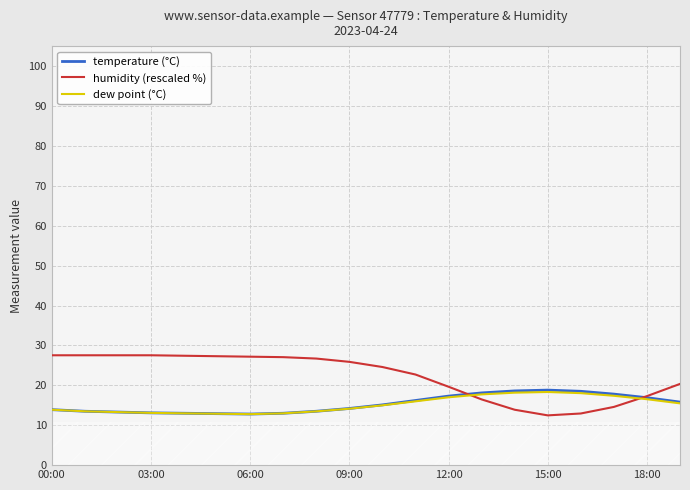

The humidity (rescaled %) series shows 27.1 at 7. True or false?

True